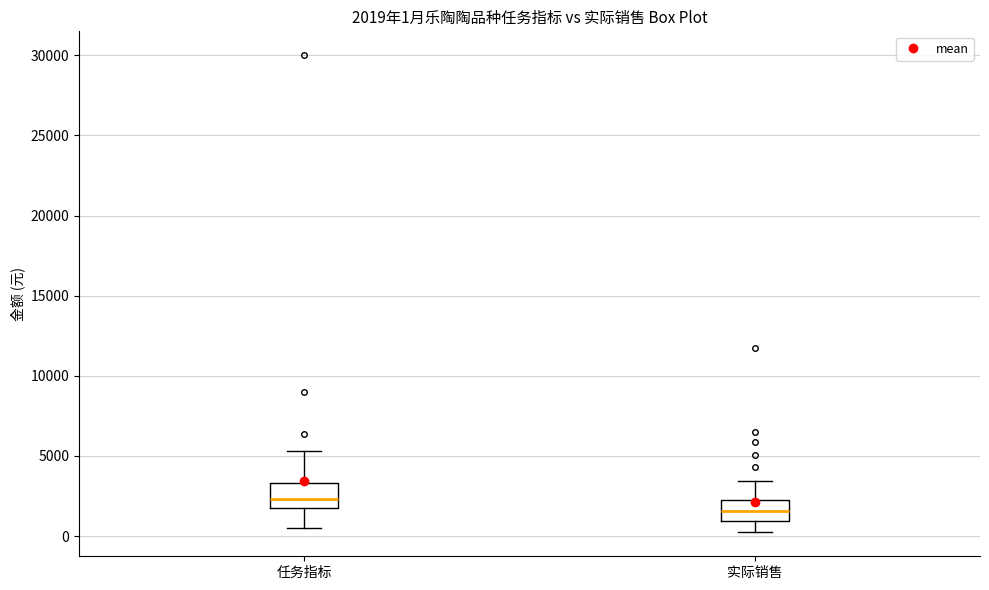

Which box has the lowest median line?

实际销售